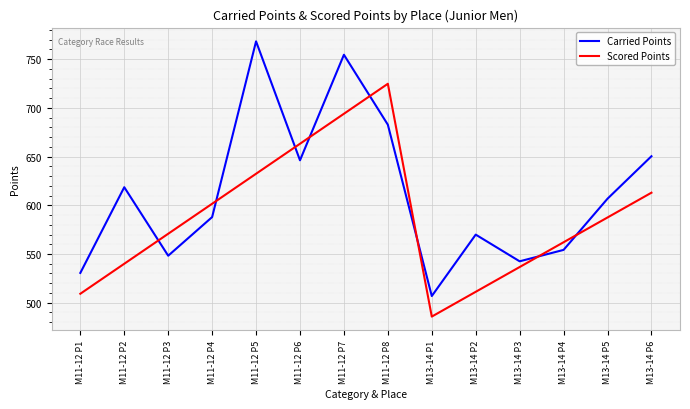

Where do Carried Points and Scored Points first cross each other?

M11-12 P2 and M11-12 P3